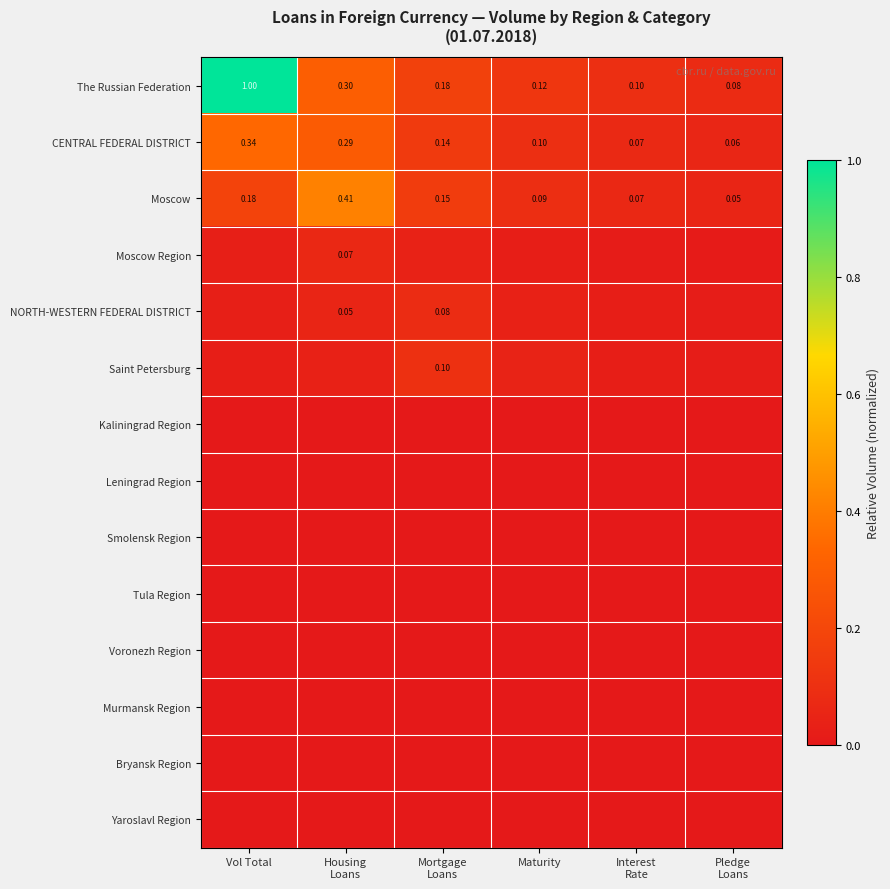

What is the greatest value displayed?

1.0